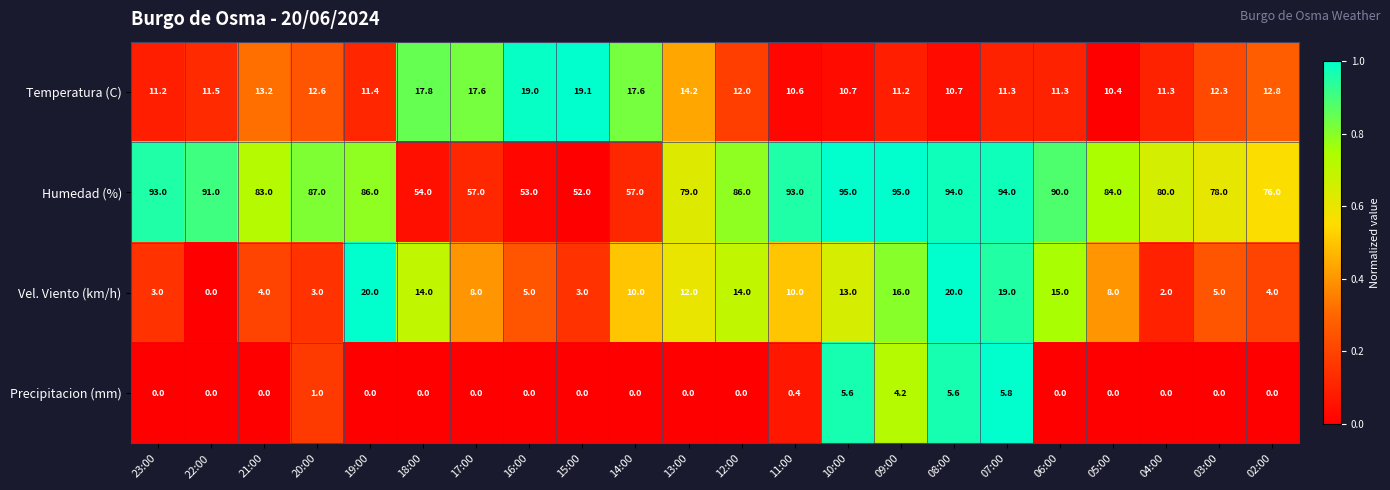

At how many categories does at least one series exceed 0?

22